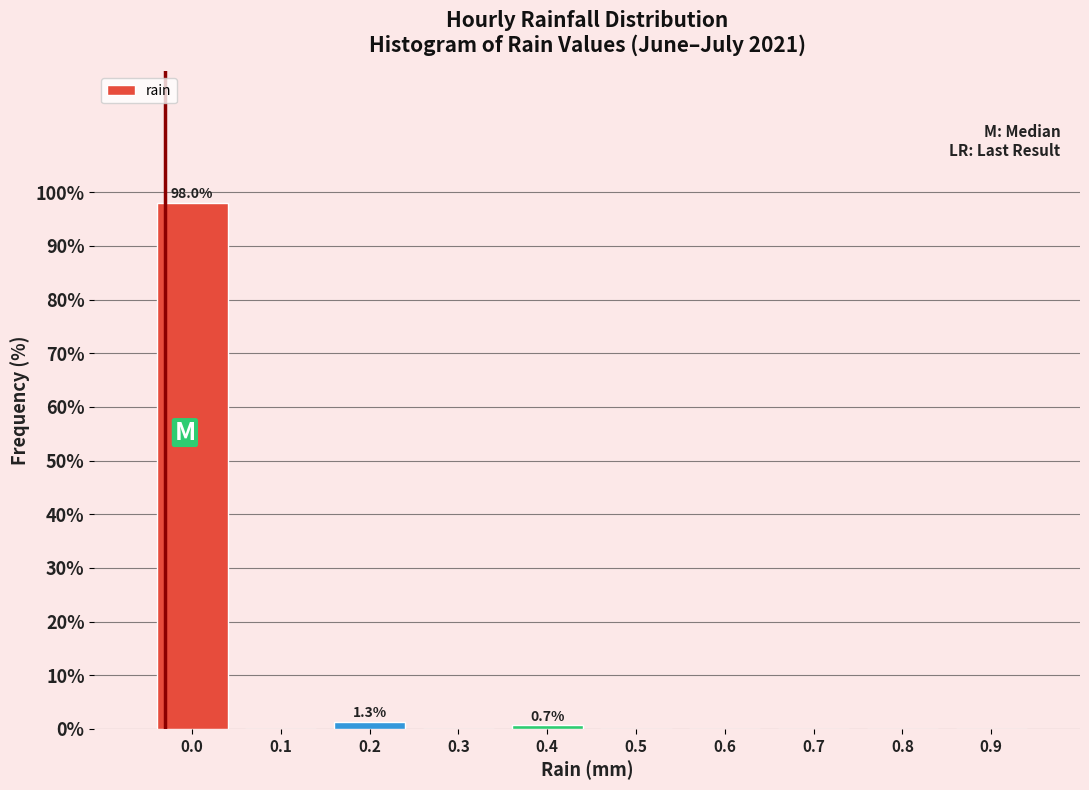

Reading right to left, what are all the values shown in this chart?

0.9=0.0	0.8=0.0	0.7=0.0	0.6=0.0	0.5=0.0	0.4=0.7	0.3=0.0	0.2=1.3	0.1=0.0	0.0=98.0